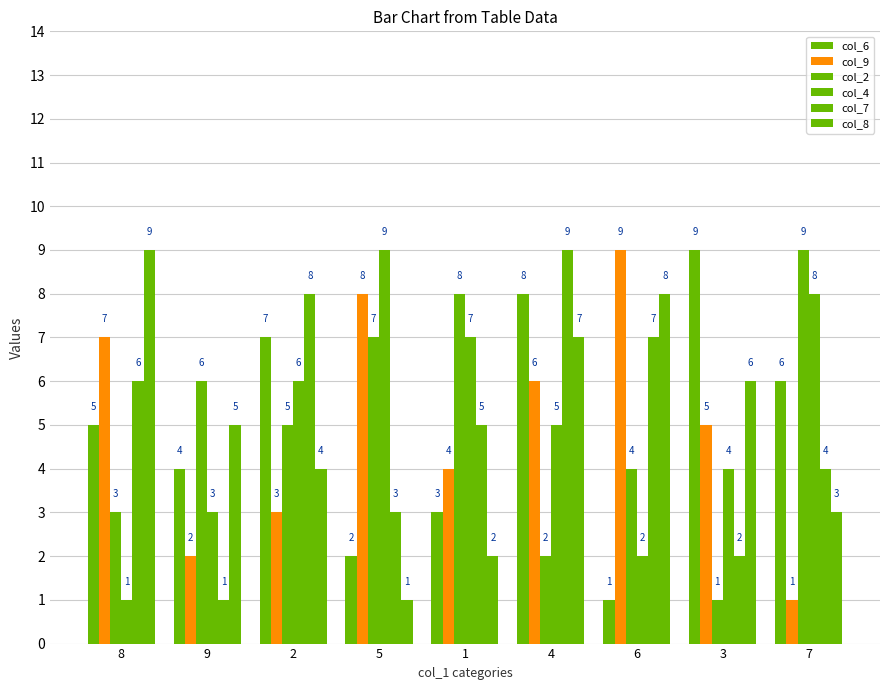

How many values in the col_4 series are below 5?

4